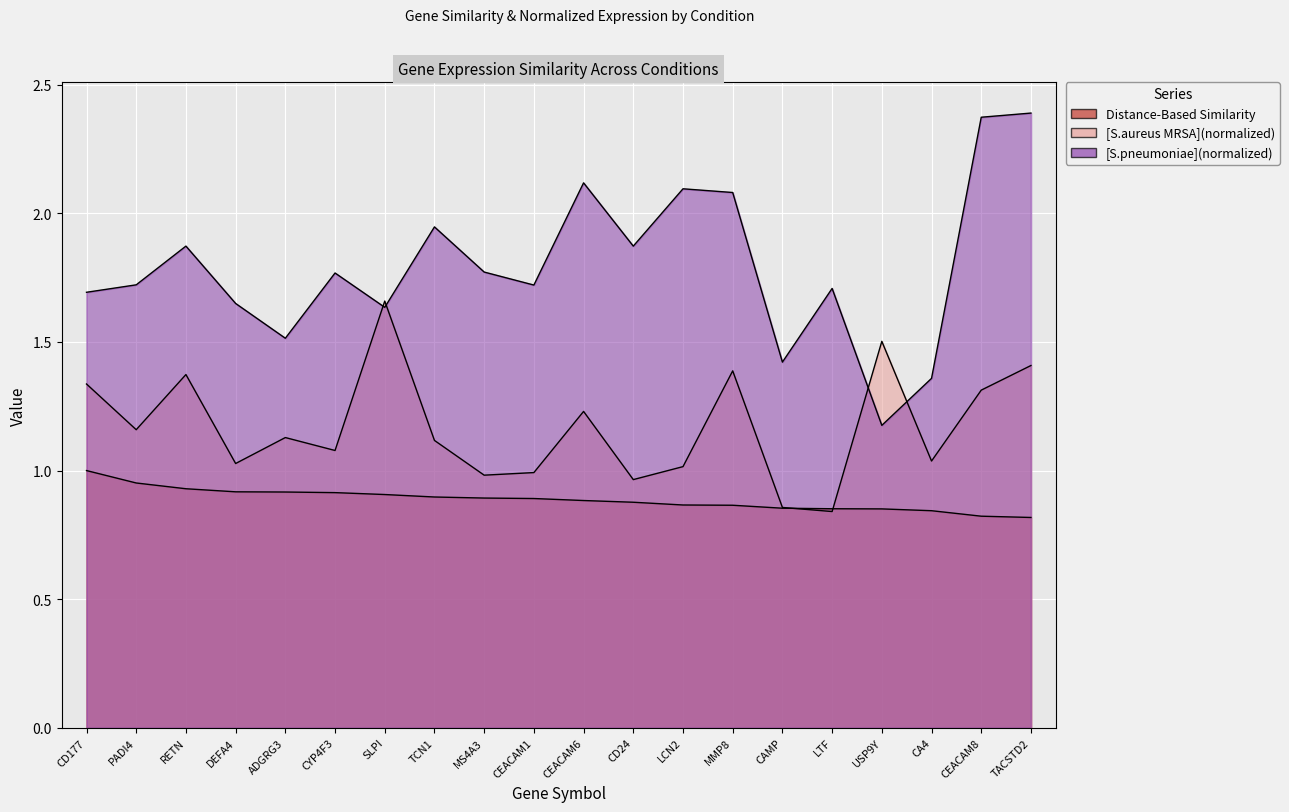

At which label does [S.aureus MRSA](normalized) first exceed 1?

CD177